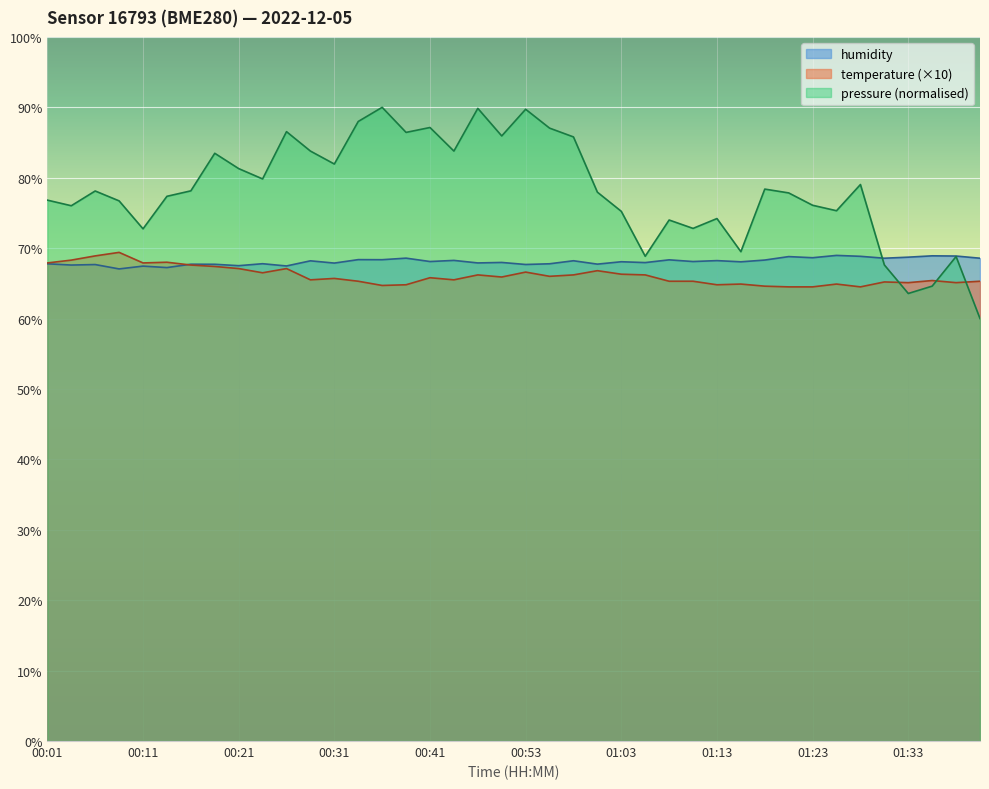

Is the value of humidity at 00:18 greater than the value of temperature at 01:28?

Yes